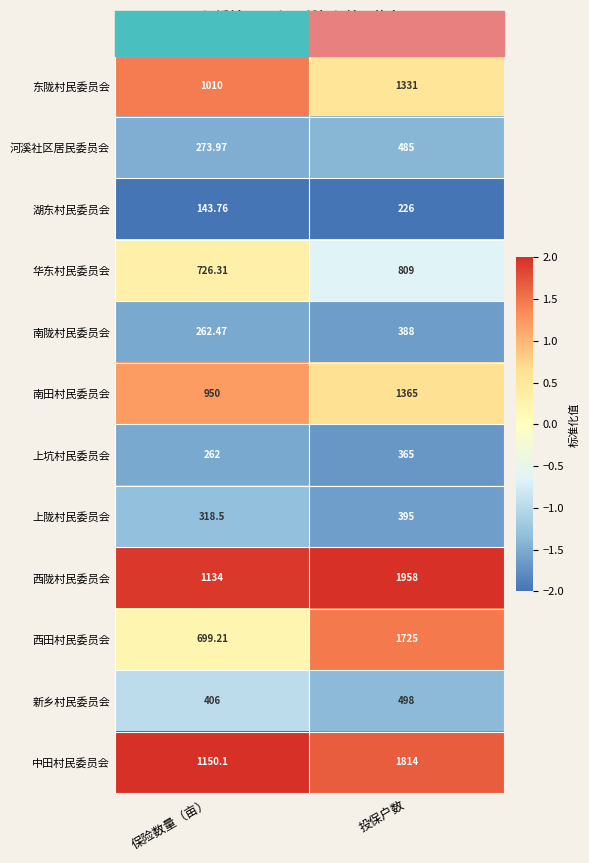

What is the sum of all 河溪社区居民委员会 values?

-2.9